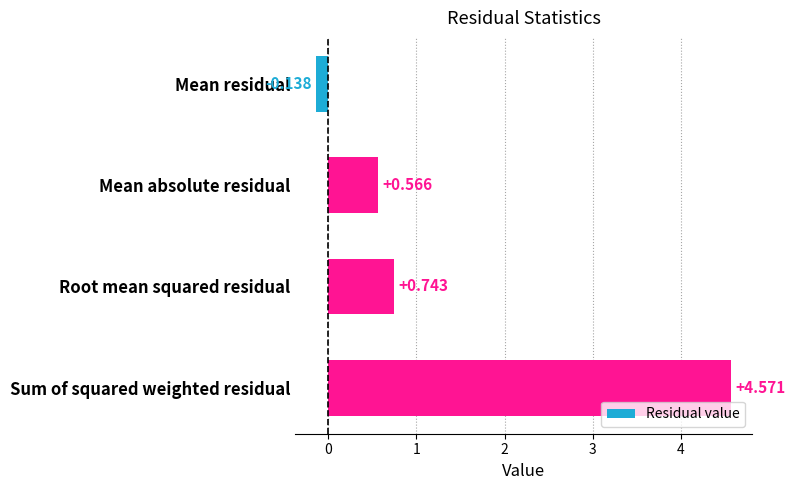

At which category does the chart reach its peak across all series?

Sum of squared weighted residual